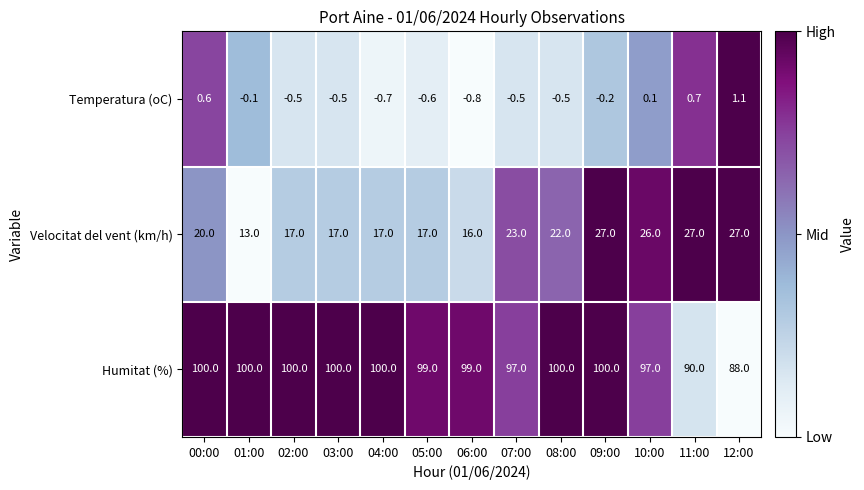

The Velocitat del vent (km/h) series shows 23.0 at 07:00. True or false?

True